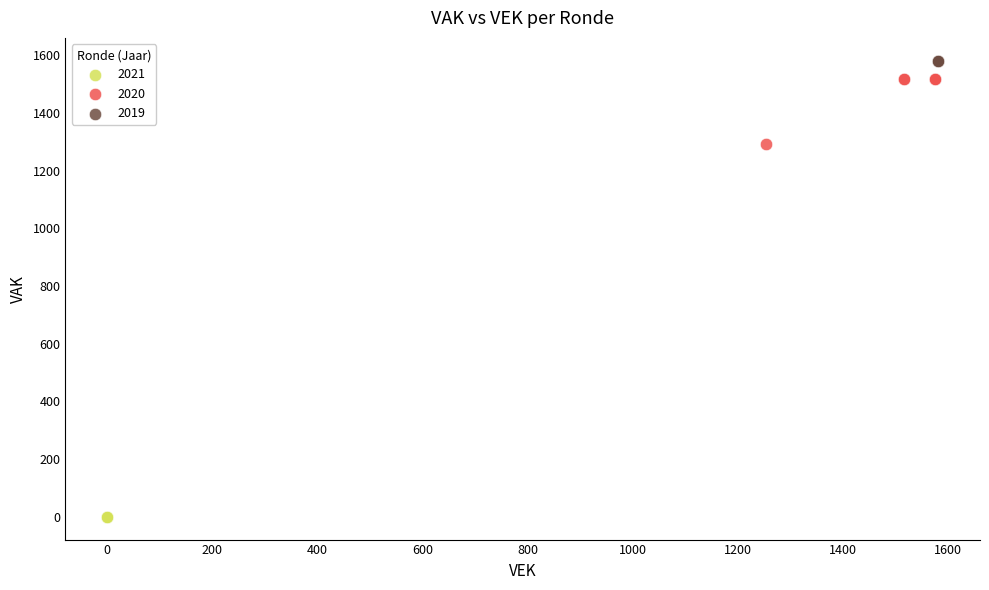

Which series reaches the minimum Y coordinate?

2021